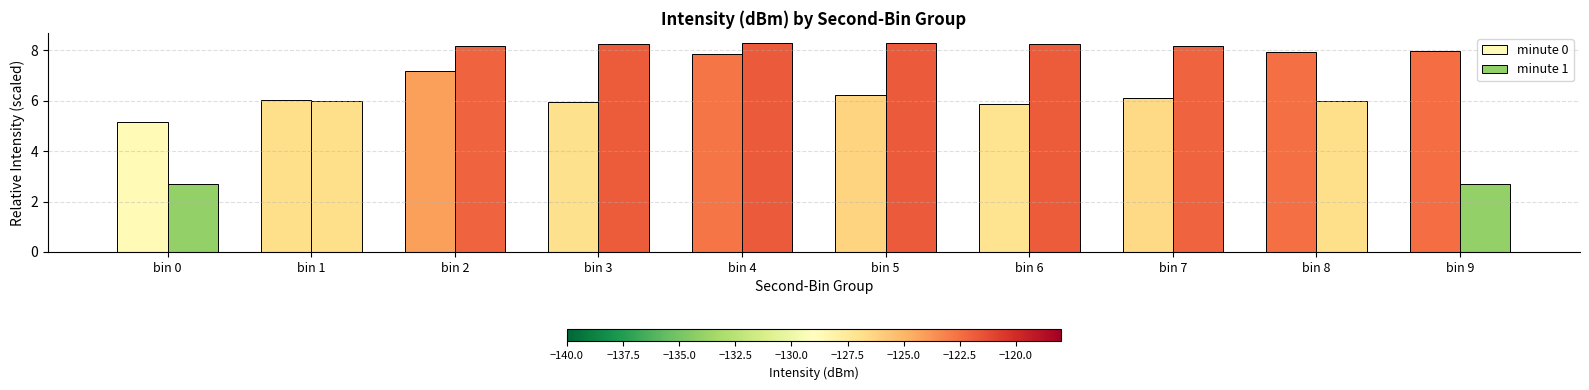

How many groups of bars are there?

10